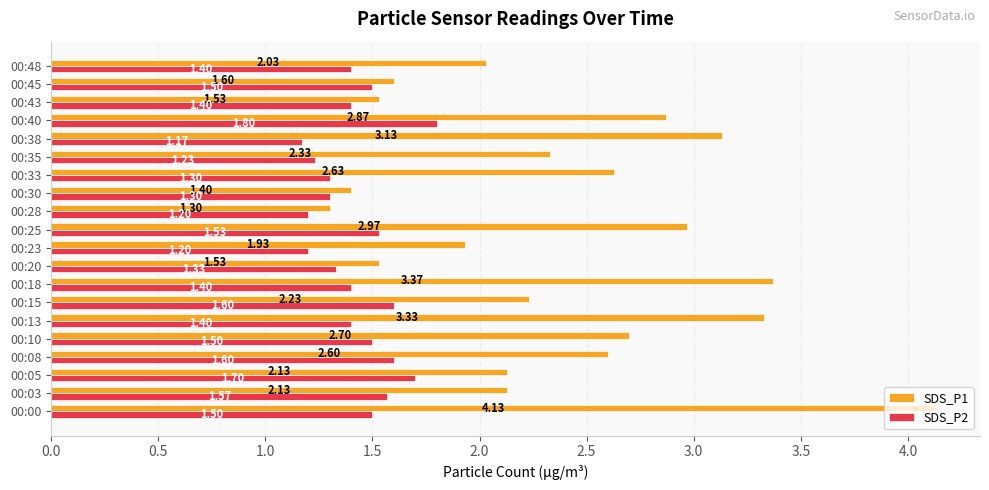

At 00:35, list the series in order from smallest to largest.

SDS_P2, SDS_P1